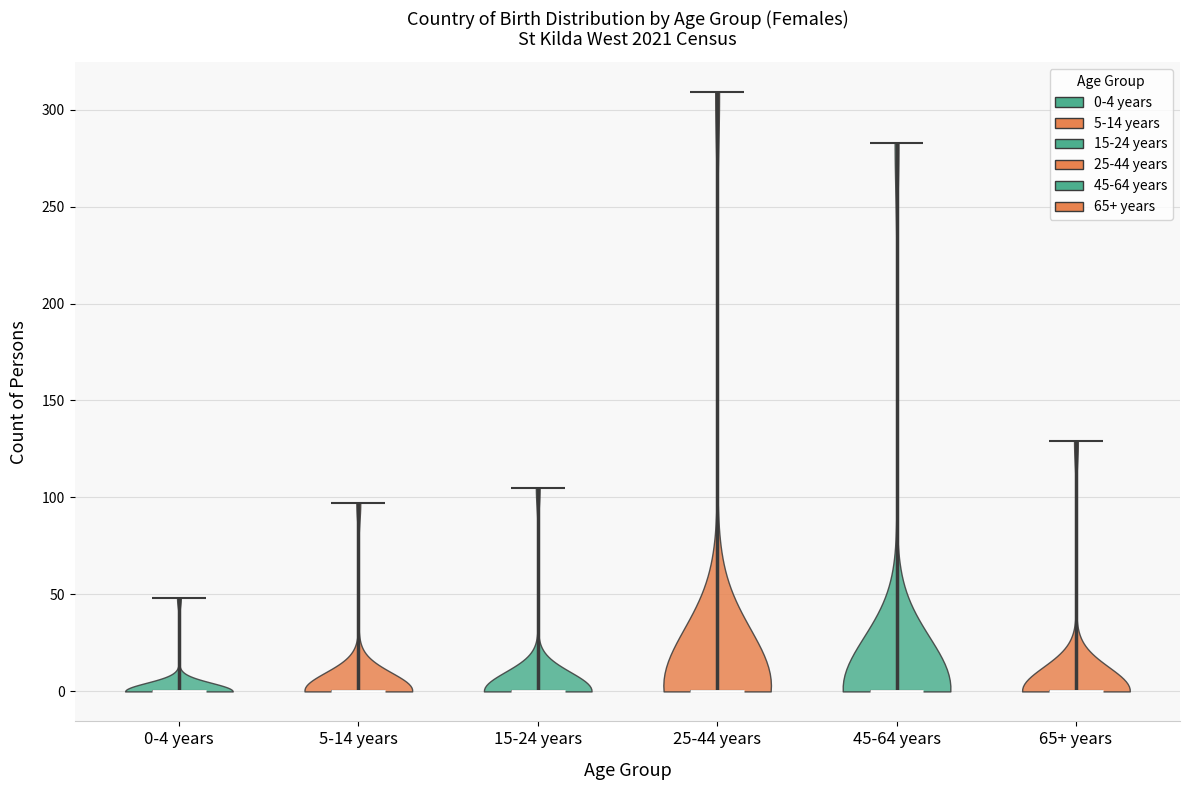

Reading left to right, read every violin against the y-axis: where its median line is, and the lowest and highest points it reaches. The values are not printed on the chart, so give them approximately, as read against the axis.

0-4 years: median line 0, lowest point 0, highest point 50
5-14 years: median line 0, lowest point 0, highest point 95
15-24 years: median line 0, lowest point 0, highest point 105
25-44 years: median line 0, lowest point 0, highest point 310
45-64 years: median line 0, lowest point 0, highest point 285
65+ years: median line 0, lowest point 0, highest point 130